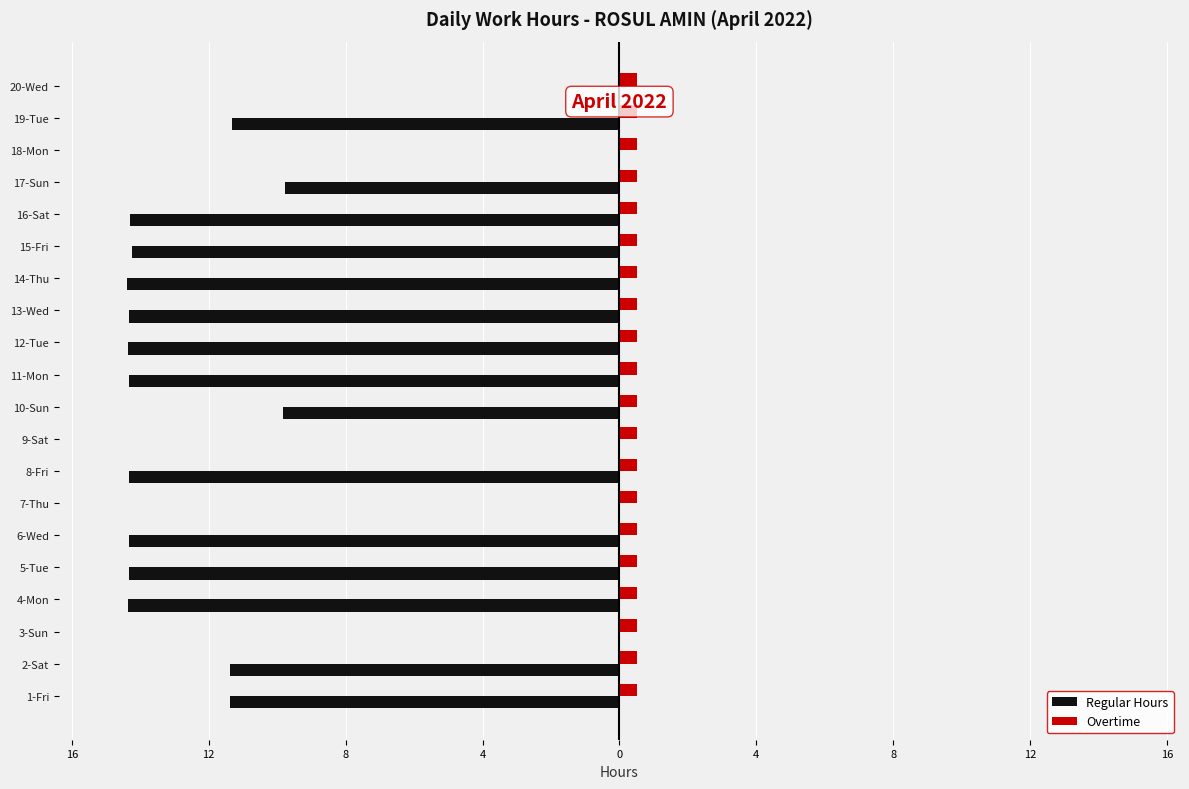

At which category is the sum across all series the highest?

8